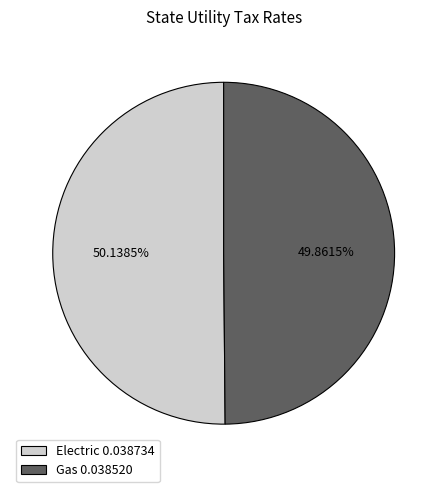

Is there any slice that represents more than half of the pie?

Yes